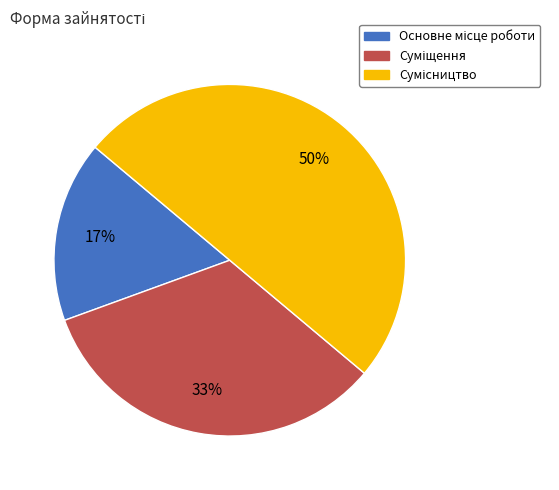

To the nearest percent, what is the average slice percentage?

33%